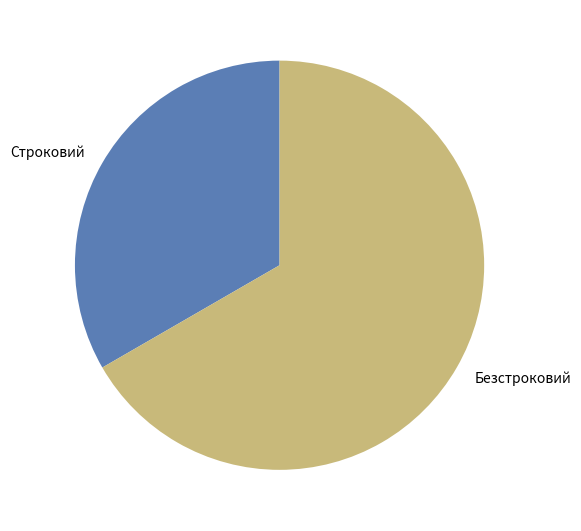

Combined, do Безстроковий and Строковий account for over 50%?

Yes